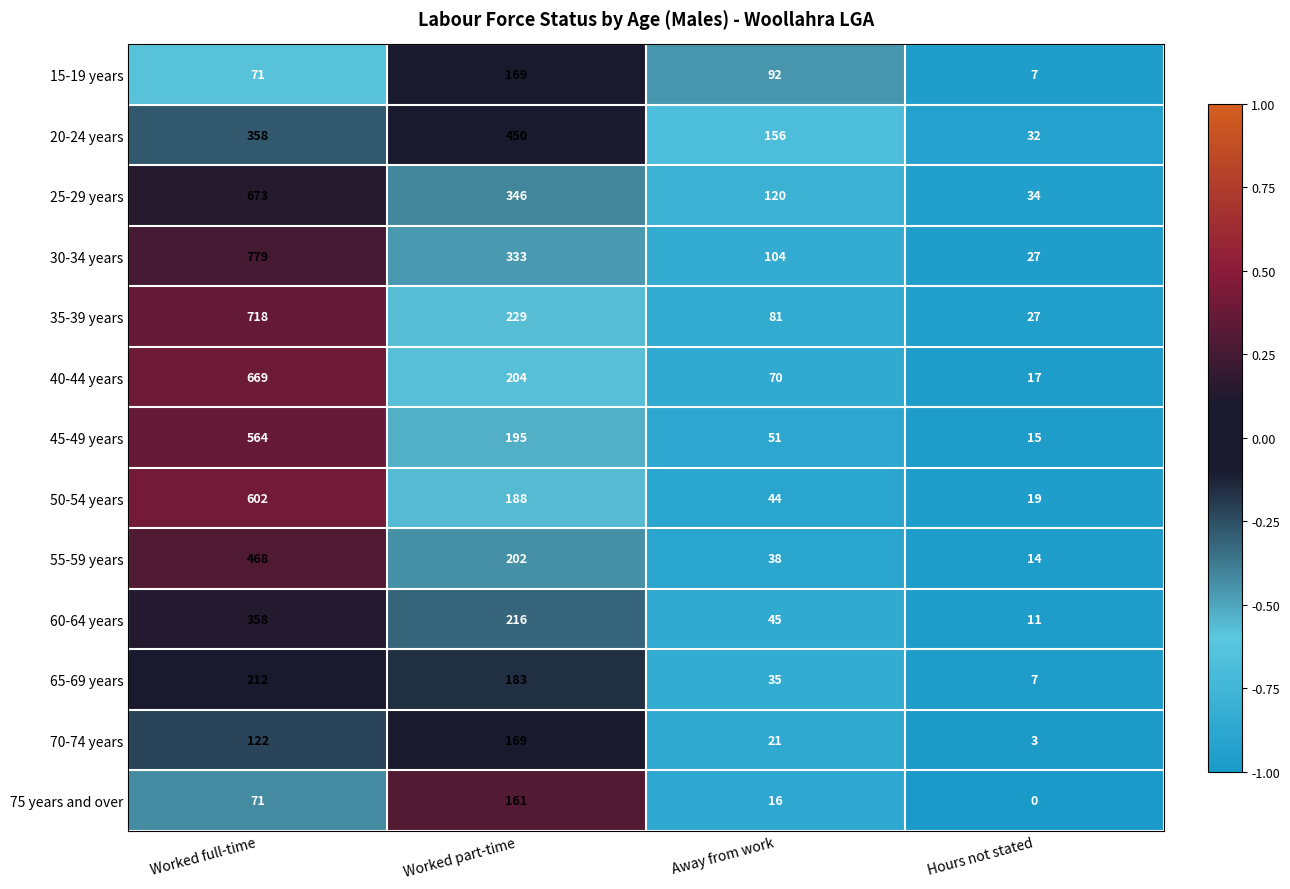

How many categories are shown in the chart?

4